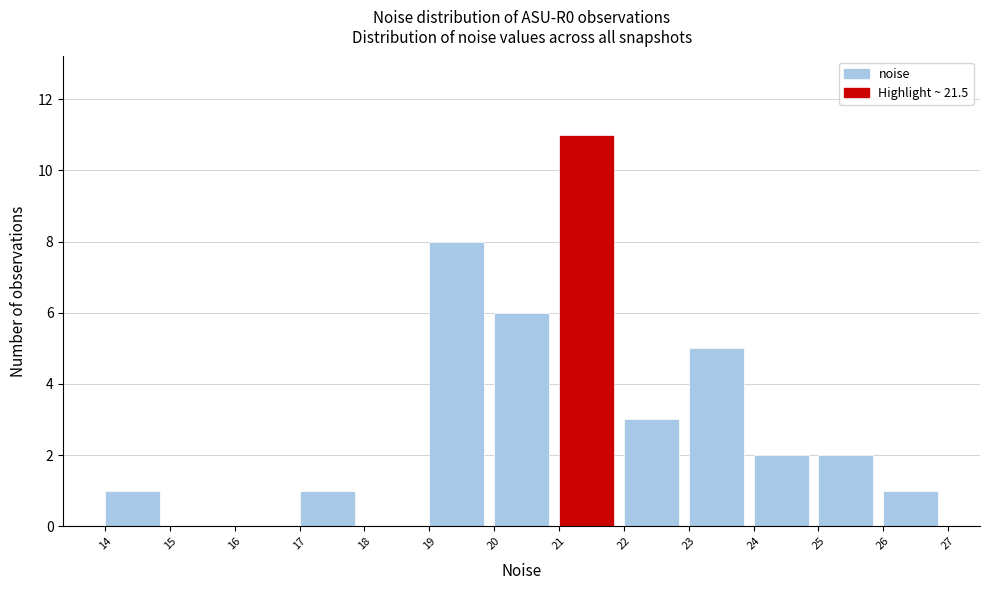

What is the height of the bar covering 17 to 18 on the x-axis? The values are not printed on the chart, so give them approximately, as read against the axis.

1